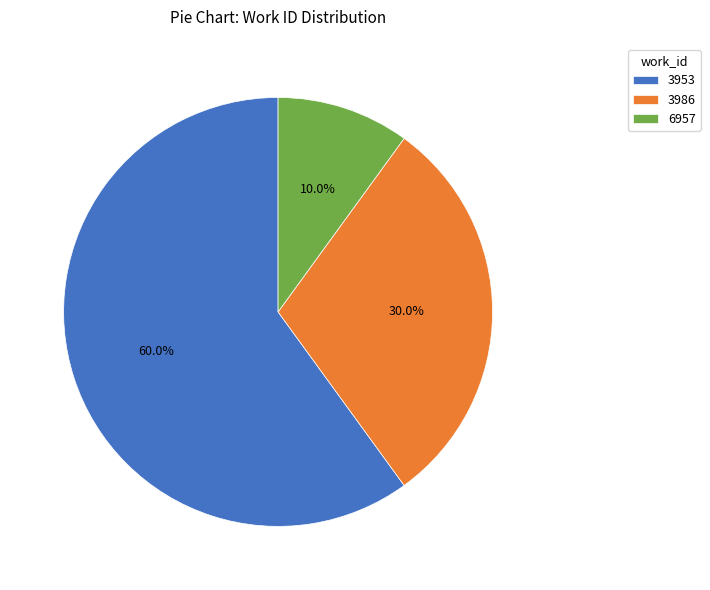

How many segments does this pie chart have?

3